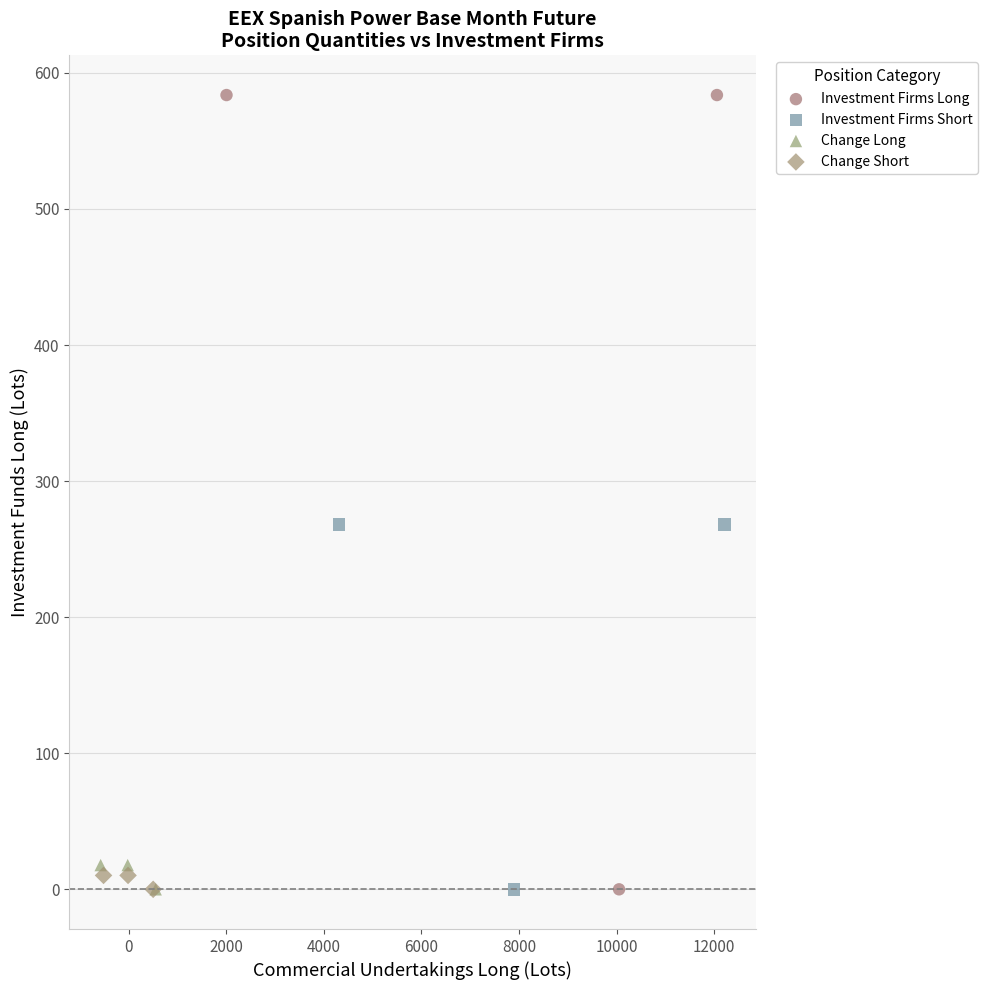

What are all the series names shown in the legend?

Investment Firms Long, Investment Firms Short, Change Long, Change Short